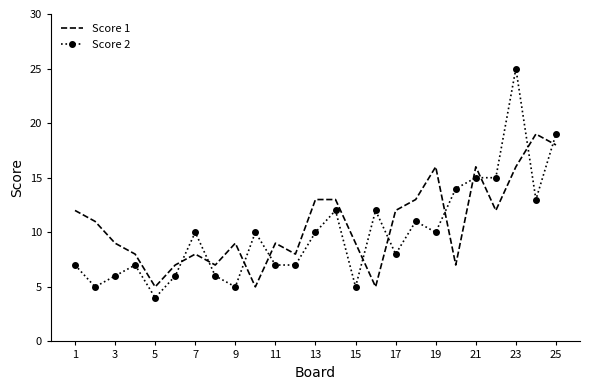

What is the sum of all Score 1 values?

267